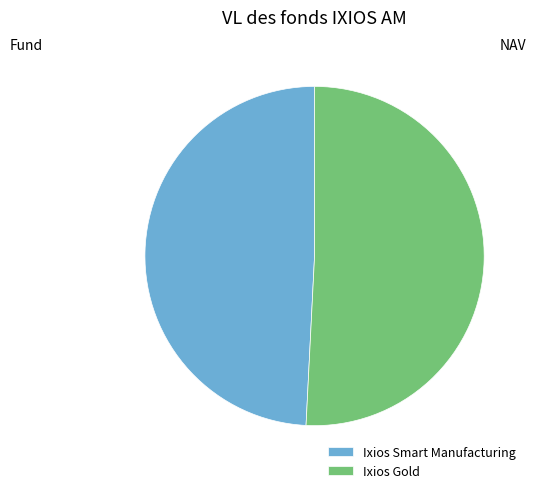

Which has a higher value, Ixios Gold or Ixios Smart Manufacturing?

Ixios Gold